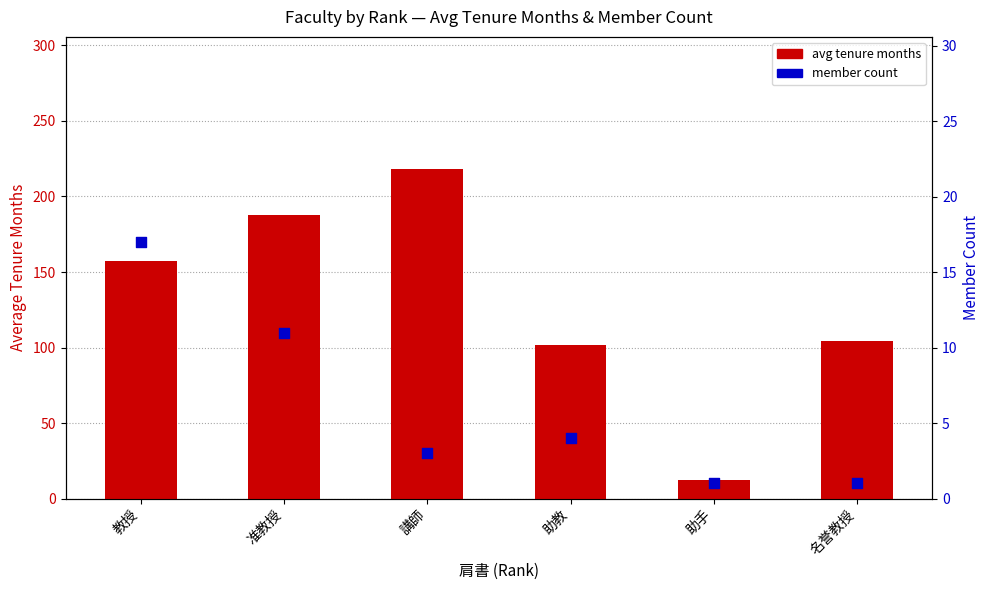

Which series contains the highest Y value?

avg tenure months